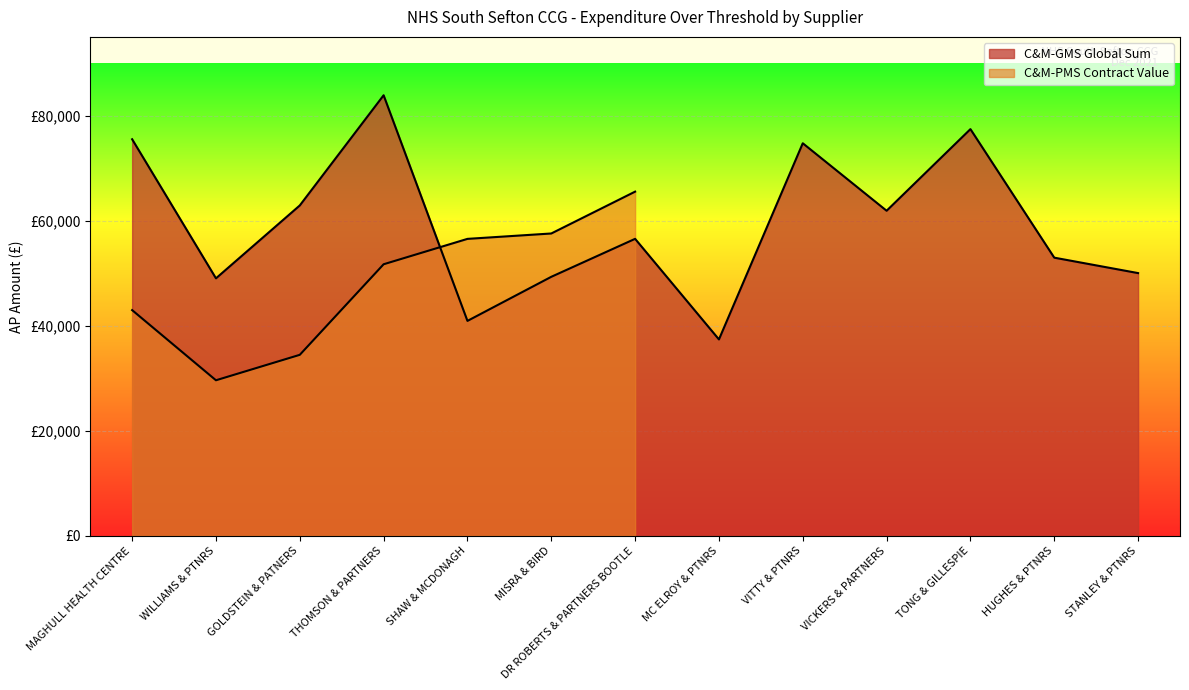

What position from the right is THOMSON & PARTNERS?

10